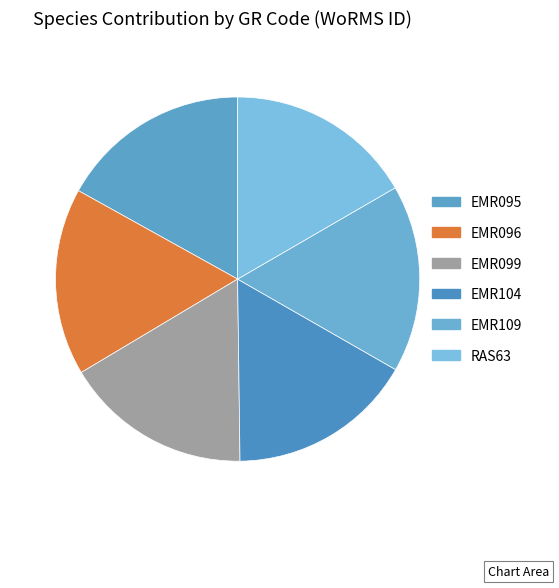

Count the number of slices in the pie.

6